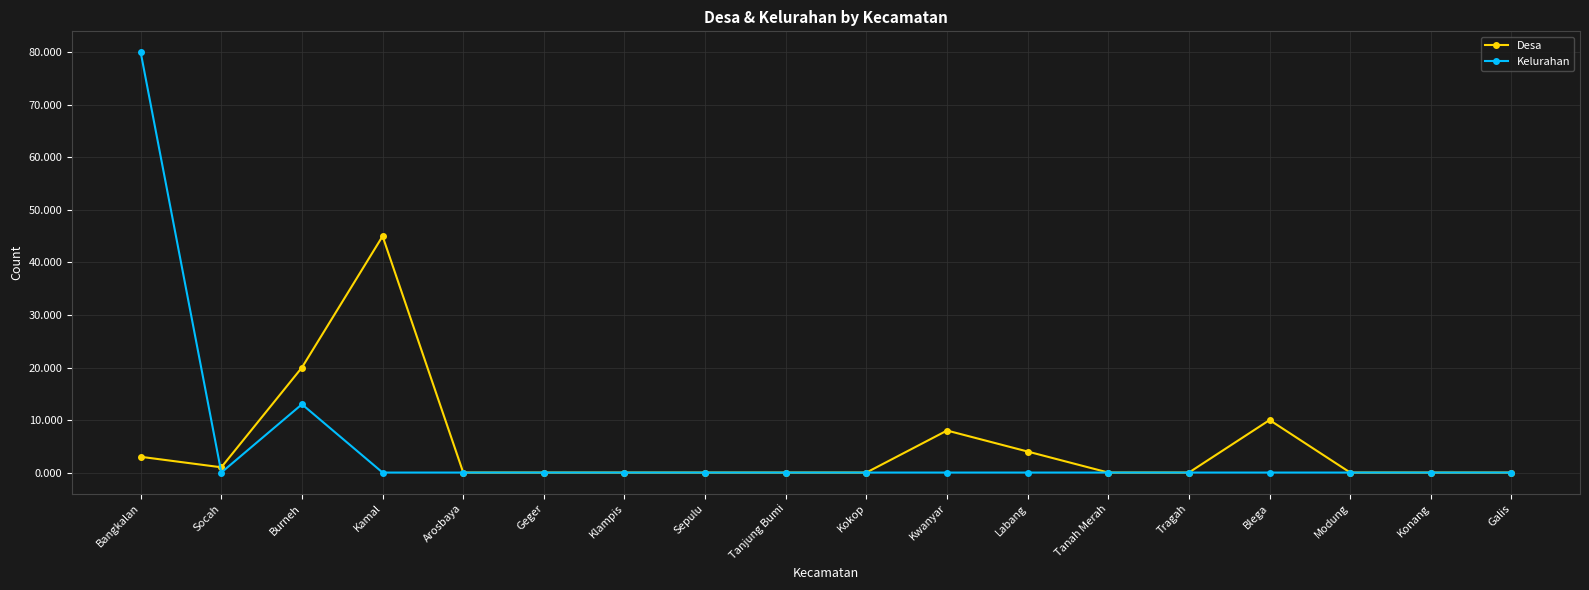

The value of Desa at Kokop is 0. True or false?

True